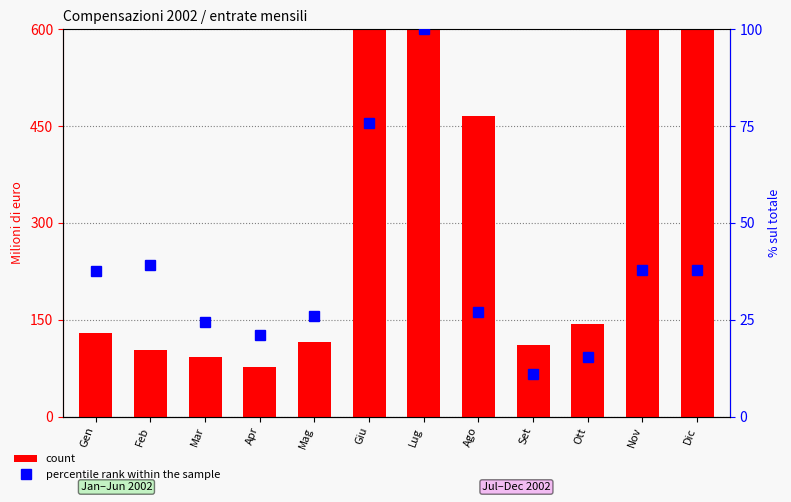

The count series shows 640.5 at Ago. True or false?

False